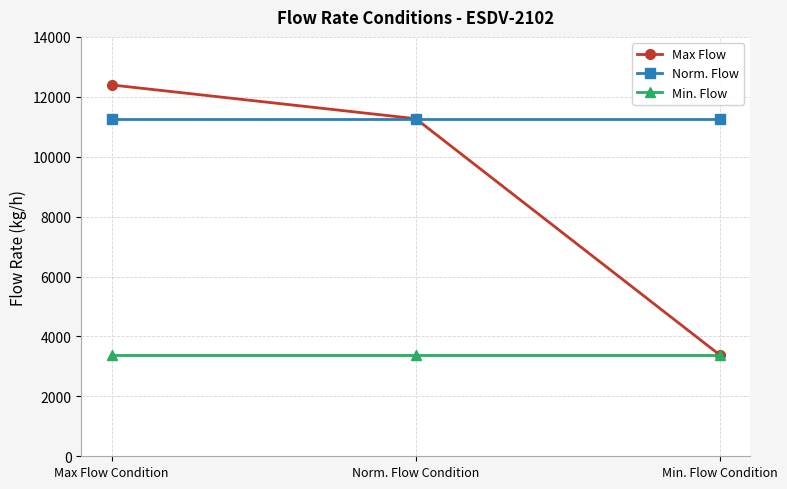

Does the chart have visible grid lines?

Yes